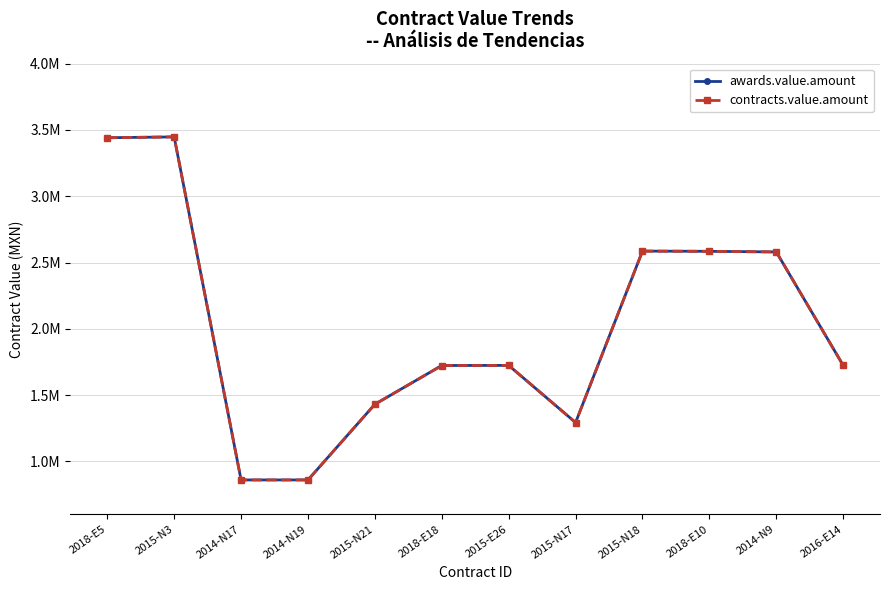

What is the minimum value for contracts.value.amount?

860125.0